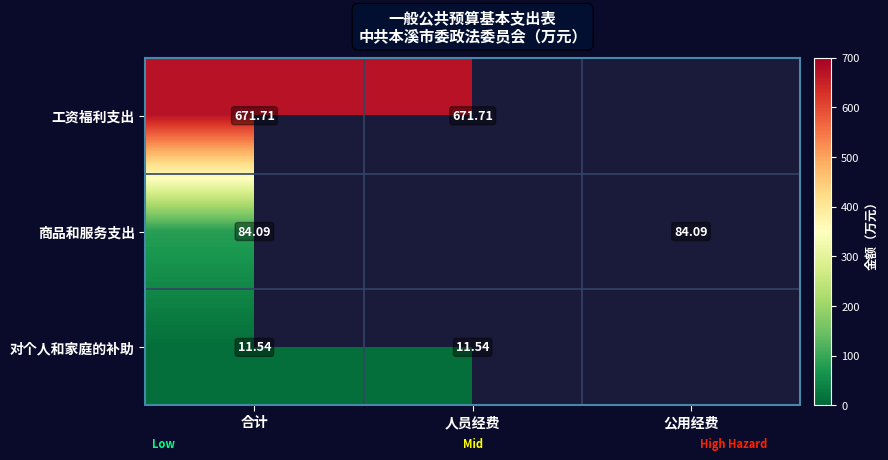

Rank the series at 合计 from highest to lowest value.

工资福利支出, 商品和服务支出, 对个人和家庭的补助